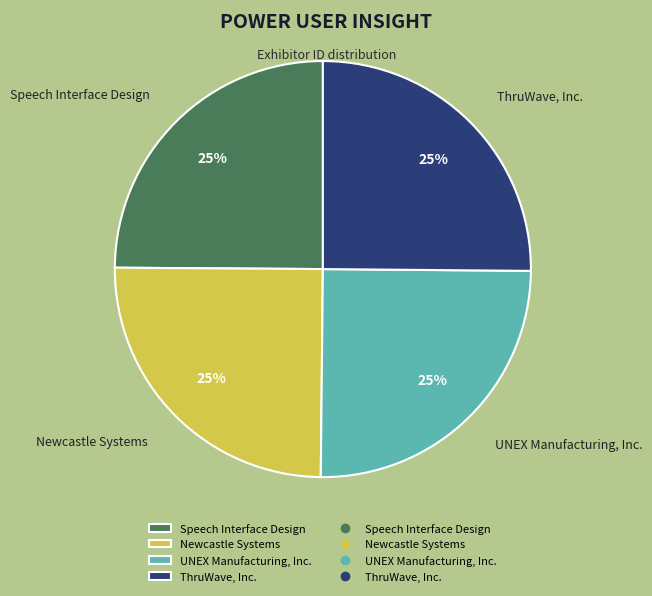

What percentage is the Speech Interface Design slice, to the nearest percent?

25%